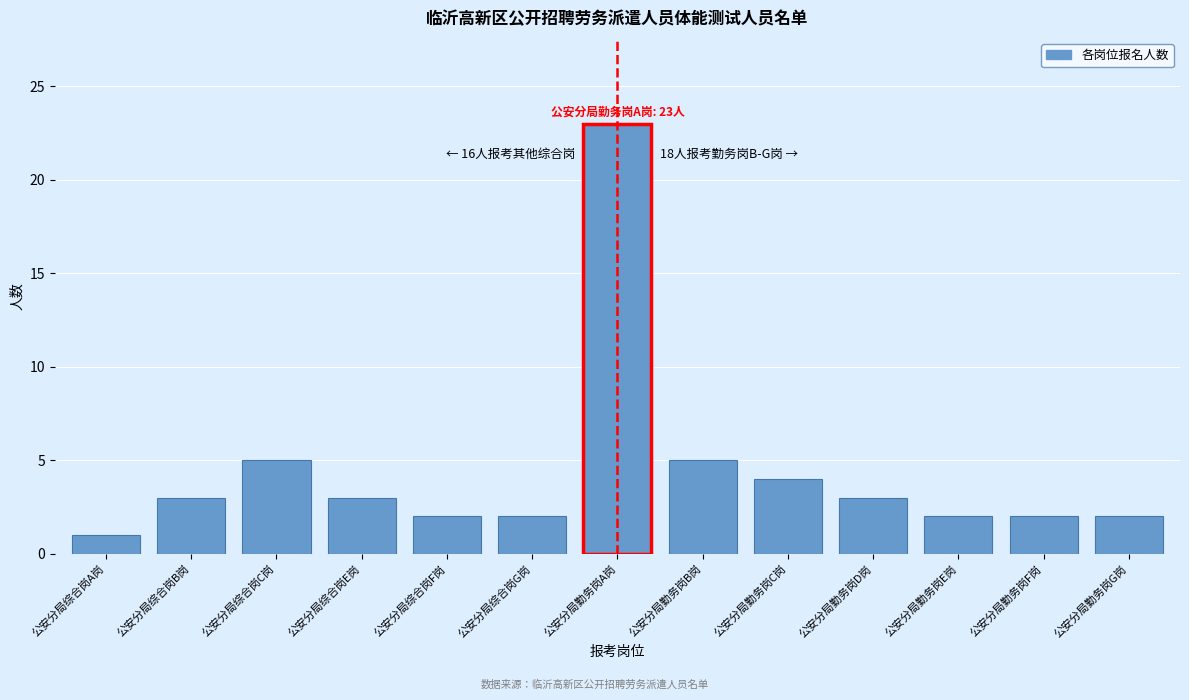

Reading left to right, what are all the values shown in this chart?

公安分局综合岗A岗=1	公安分局综合岗B岗=3	公安分局综合岗C岗=5	公安分局综合岗E岗=3	公安分局综合岗F岗=2	公安分局综合岗G岗=2	公安分局勤务岗A岗=23	公安分局勤务岗B岗=5	公安分局勤务岗C岗=4	公安分局勤务岗D岗=3	公安分局勤务岗E岗=2	公安分局勤务岗F岗=2	公安分局勤务岗G岗=2